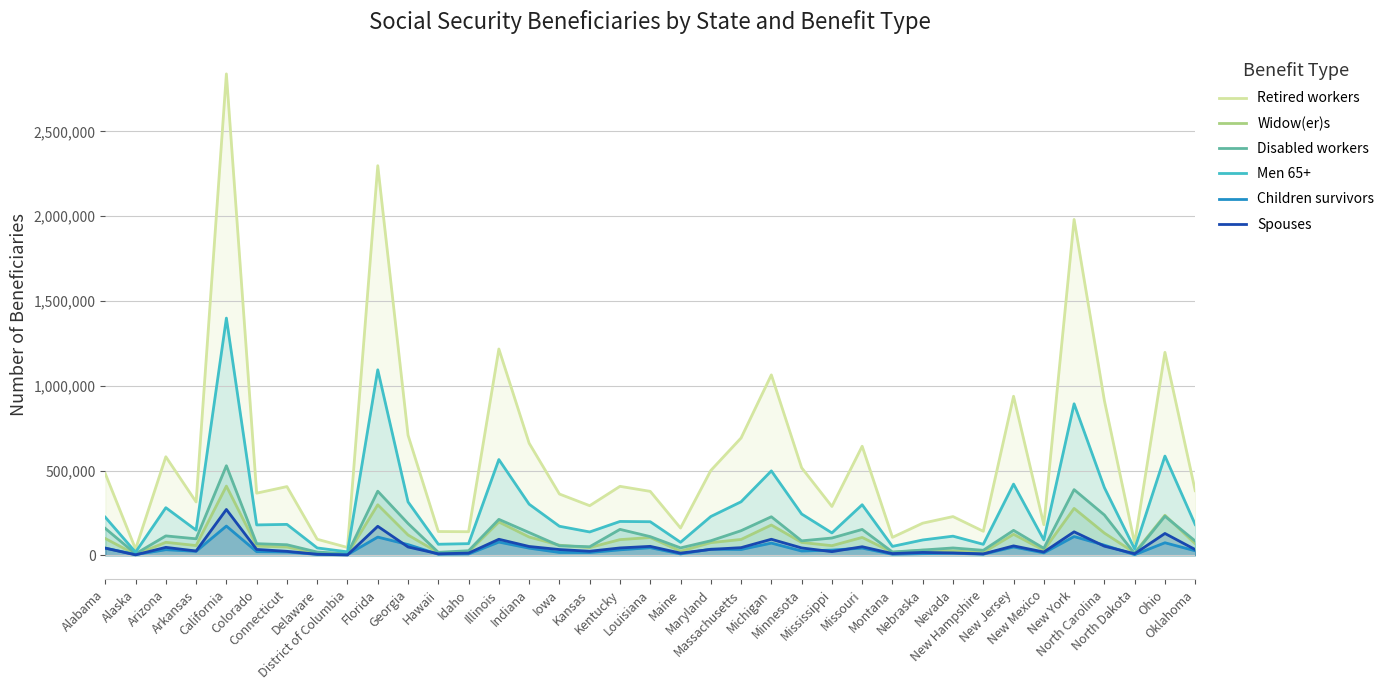

The Men 65+ series shows 68967 at Idaho. True or false?

True